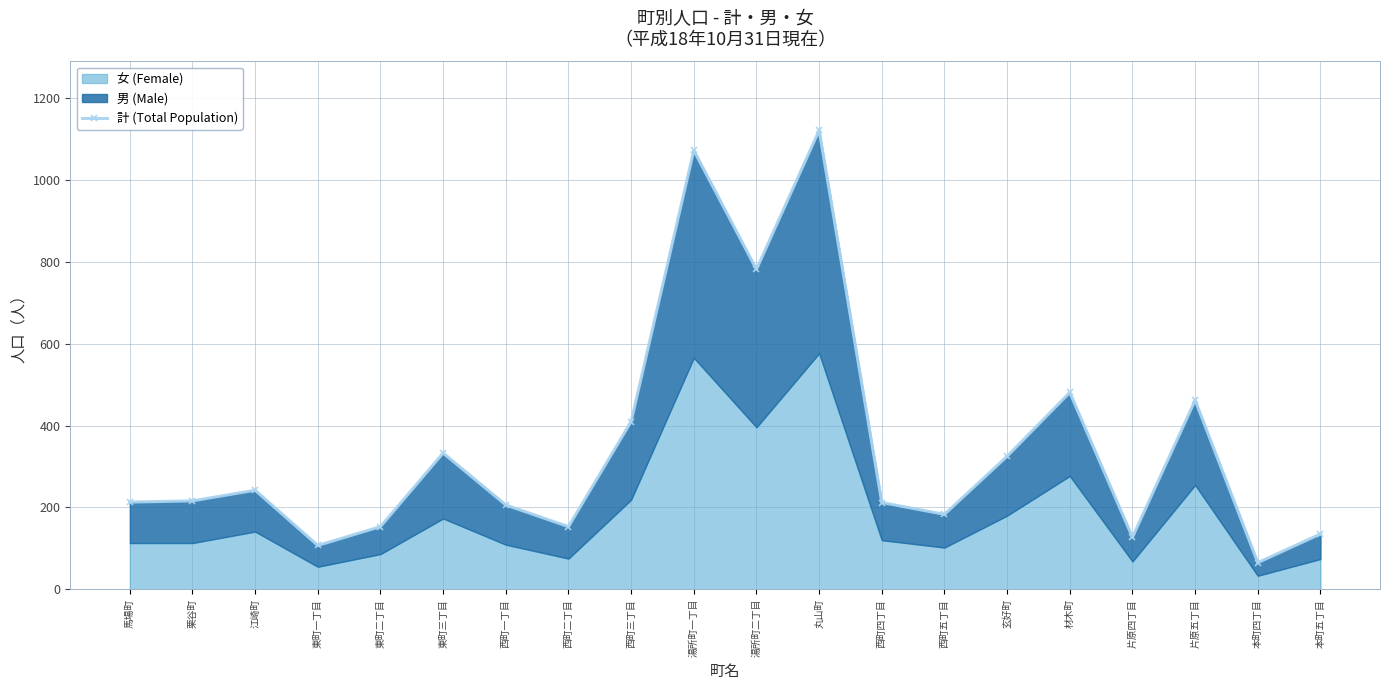

At which category does the chart reach its minimum across all series?

本町四丁目